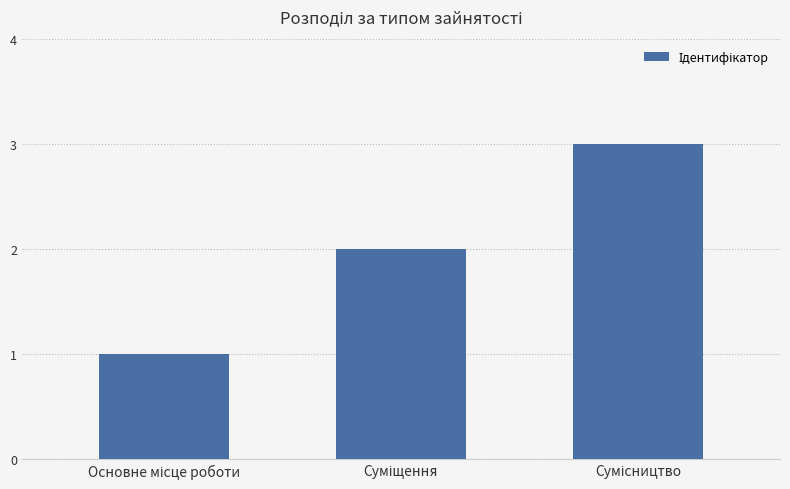

What is the greatest value displayed?

3